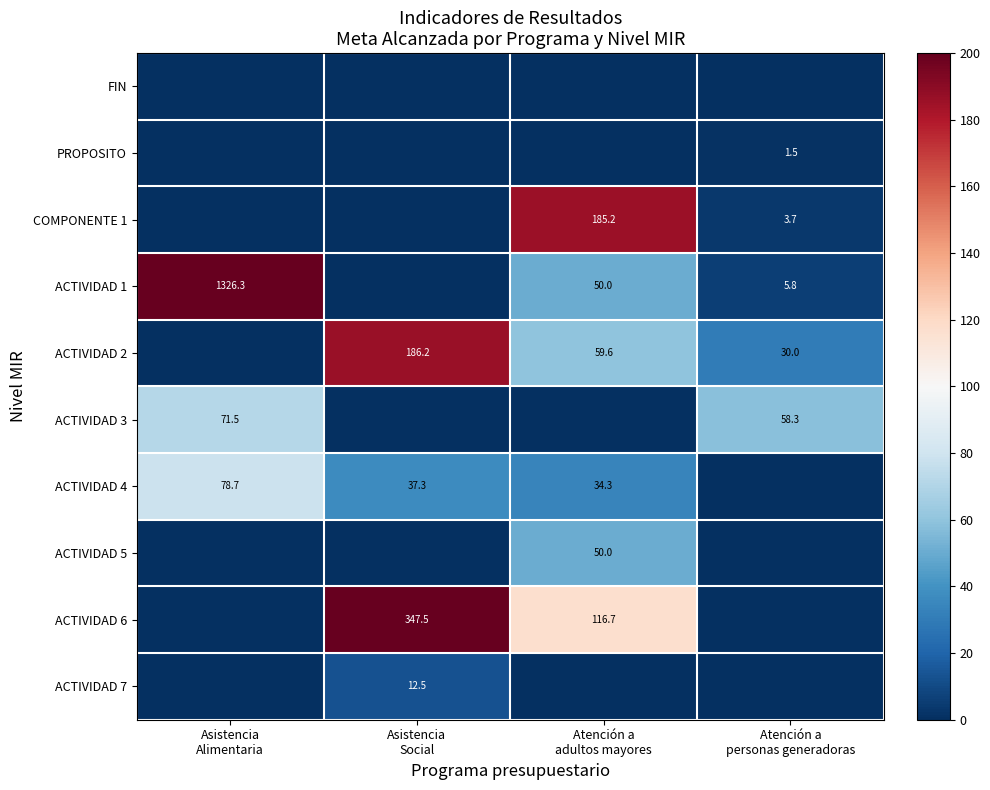

The value of ACTIVIDAD 5 at Atención a personas generadoras is 0.0. True or false?

True